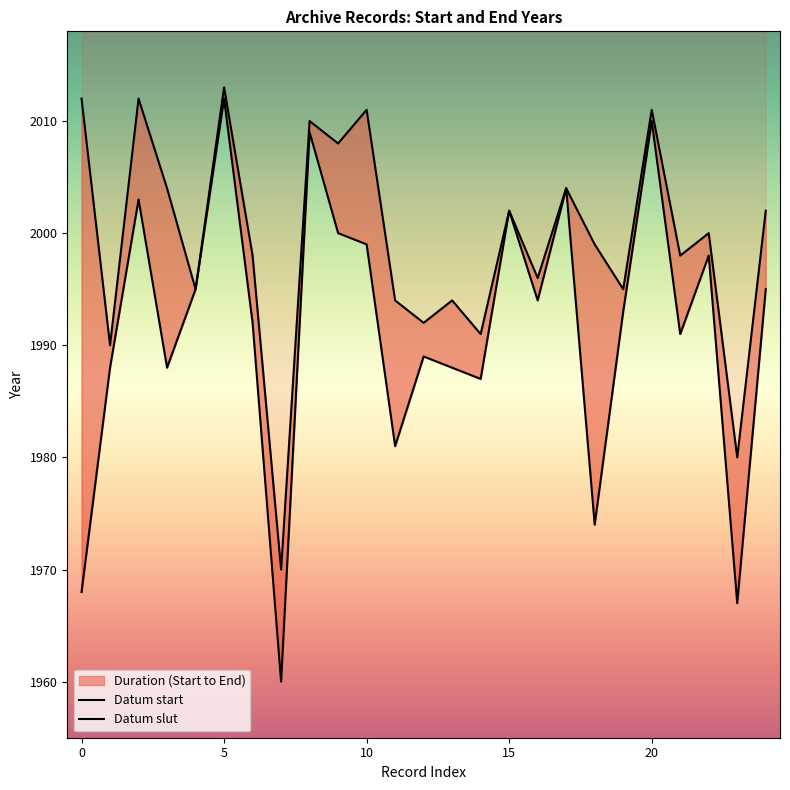

Which series has the largest range (max minus min)?

Datum start